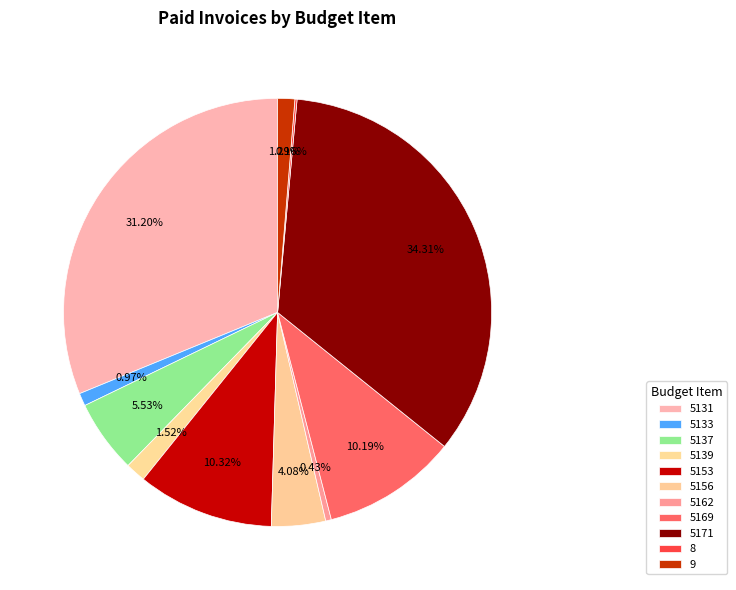

Between 9 and 5139, which is larger?

5139